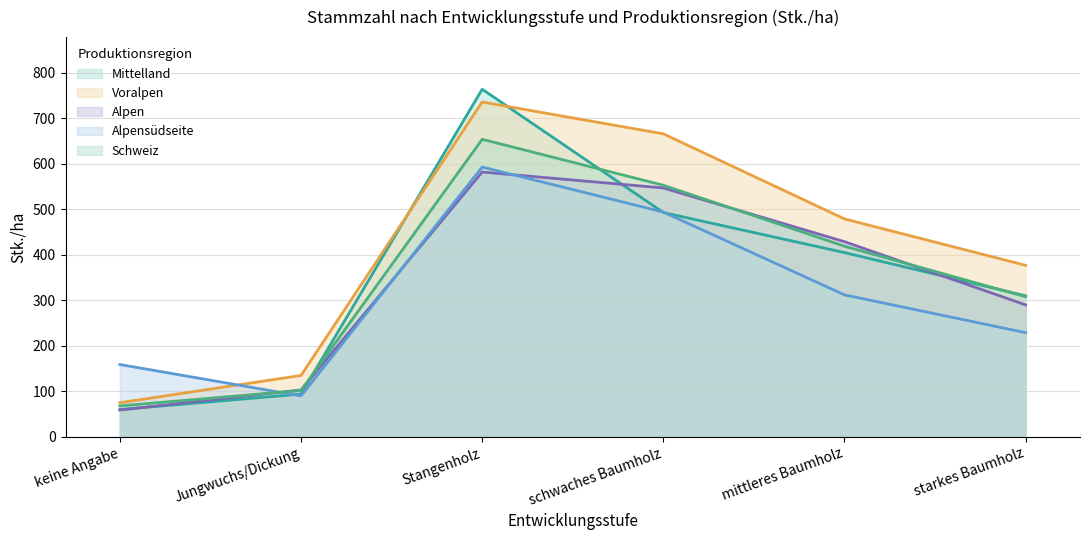

Read the Voralpen value at Jungwuchs/Dickung.

135